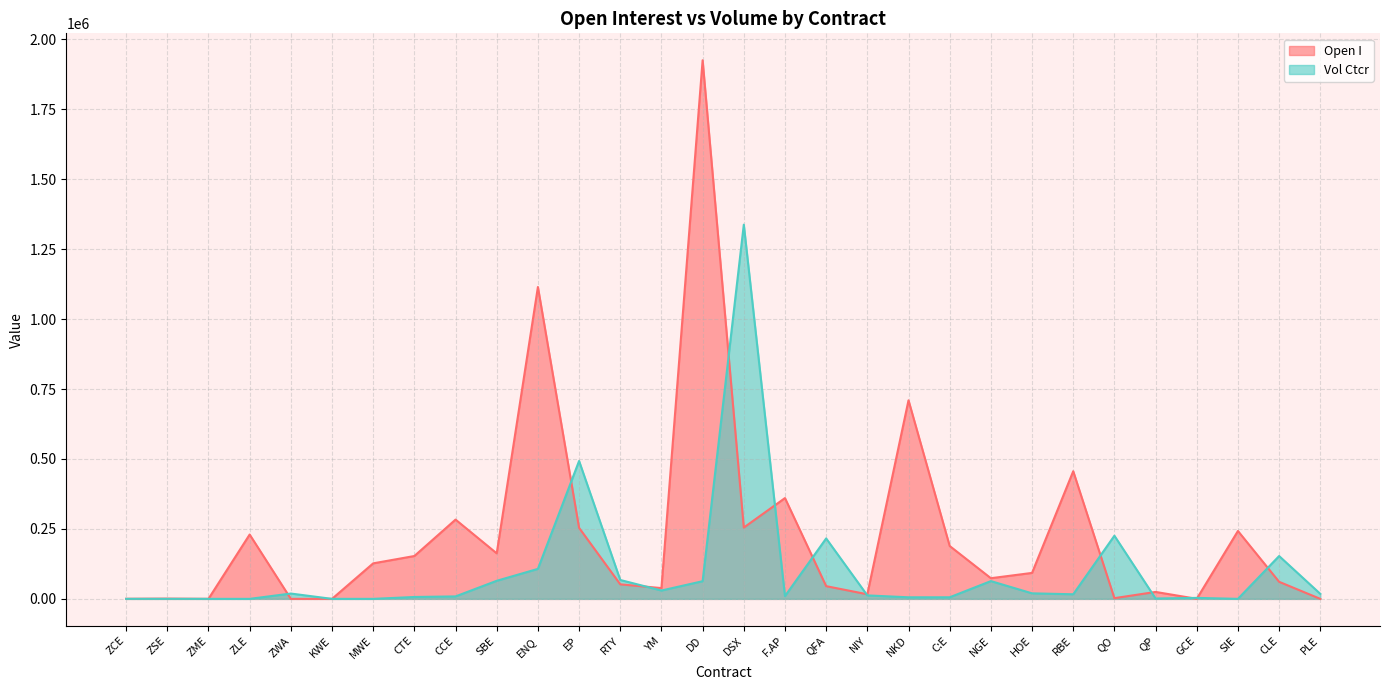

What is the sum of all Open I values?

6871907